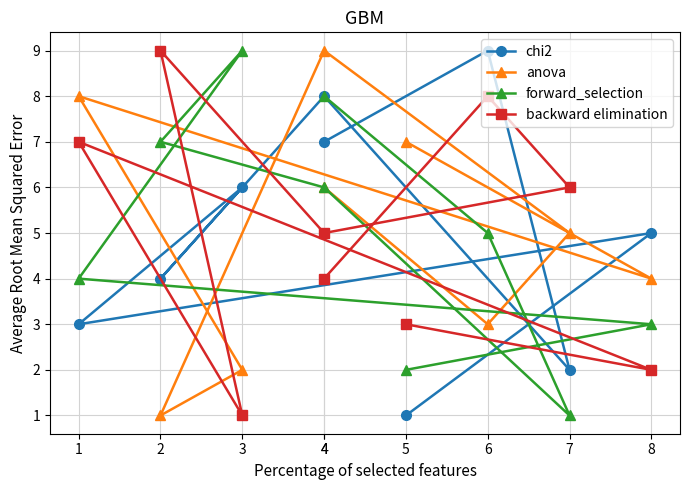

Reading left to right, transcribe all the data shown in this chart.

chi2: 4=7	6=9	7=2	4=8	2=4	3=6	1=3	8=5	5=1
anova: 4=6	6=3	7=5	4=9	2=1	3=2	1=8	8=4	5=7
forward_selection: 4=8	6=5	7=1	4=6	2=7	3=9	1=4	8=3	5=2
backward elimination: 4=4	6=8	7=6	4=5	2=9	3=1	1=7	8=2	5=3